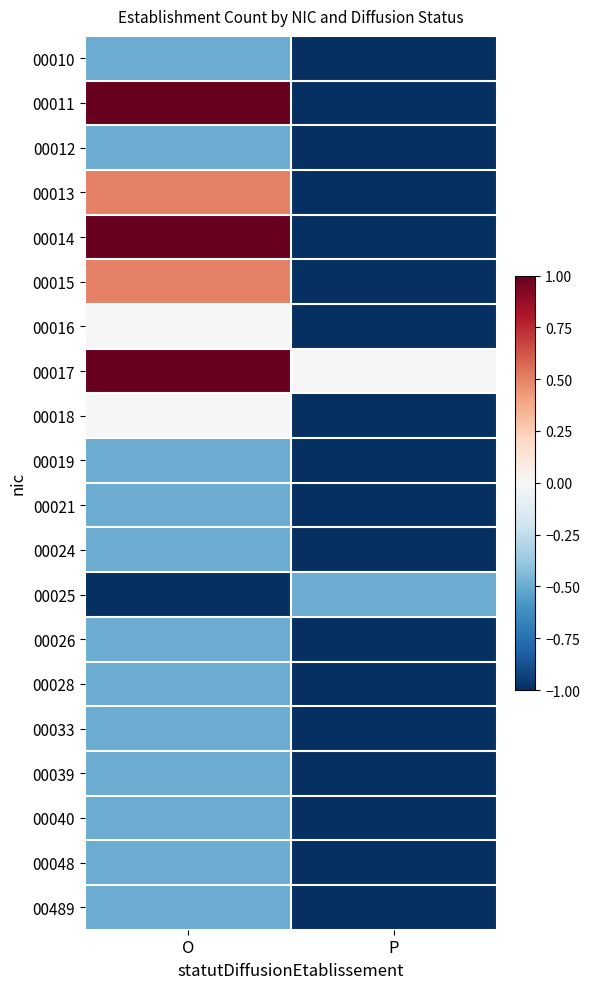

Reading right to left, list all the values displayed in this chart.

00010: P=-1.0	O=-0.5
00011: P=-1.0	O=1.0
00012: P=-1.0	O=-0.5
00013: P=-1.0	O=0.5
00014: P=-1.0	O=1.0
00015: P=-1.0	O=0.5
00016: P=-1.0	O=0.0
00017: P=0.0	O=1.0
00018: P=-1.0	O=0.0
00019: P=-1.0	O=-0.5
00021: P=-1.0	O=-0.5
00024: P=-1.0	O=-0.5
00025: P=-0.5	O=-1.0
00026: P=-1.0	O=-0.5
00028: P=-1.0	O=-0.5
00033: P=-1.0	O=-0.5
00039: P=-1.0	O=-0.5
00040: P=-1.0	O=-0.5
00048: P=-1.0	O=-0.5
00489: P=-1.0	O=-0.5